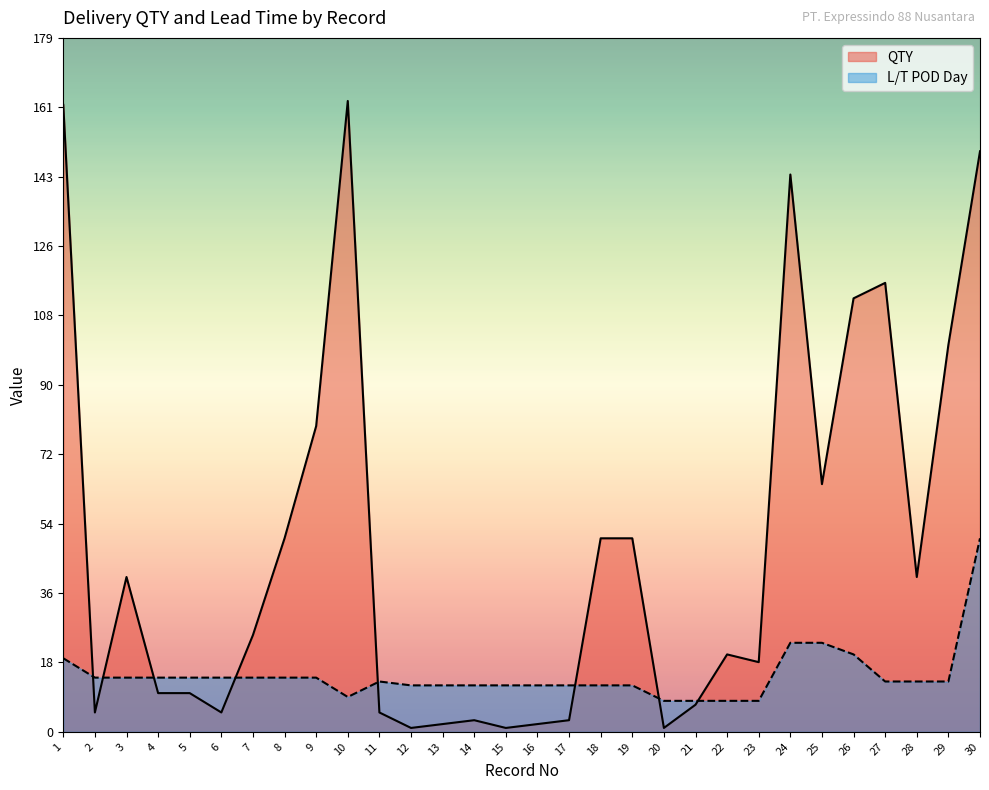

The value of QTY at 3 is 10. True or false?

False